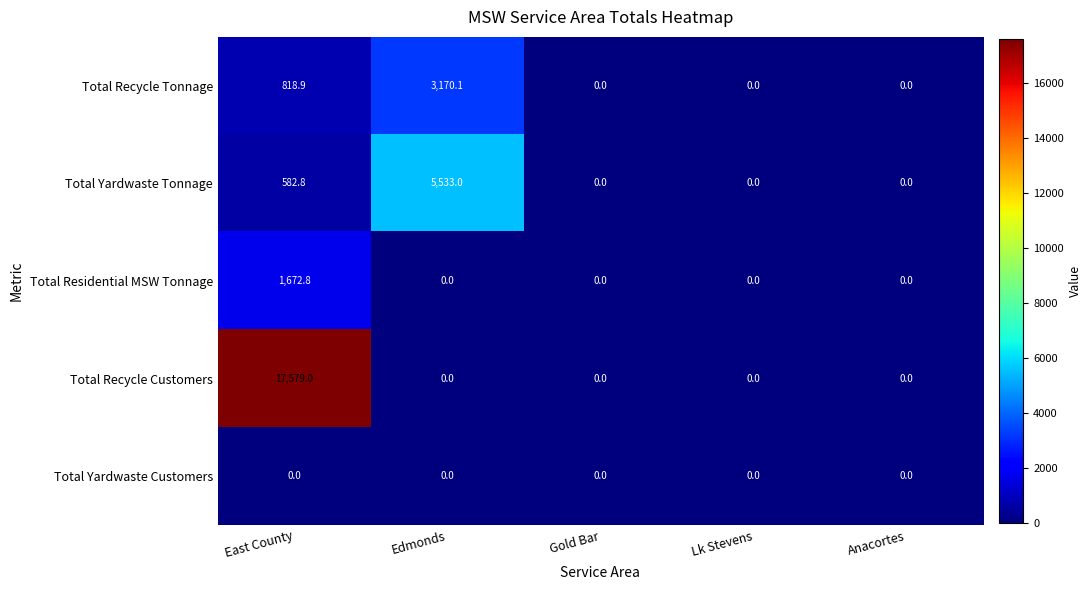

What is the difference between the highest and lowest values at Edmonds?

5533.0